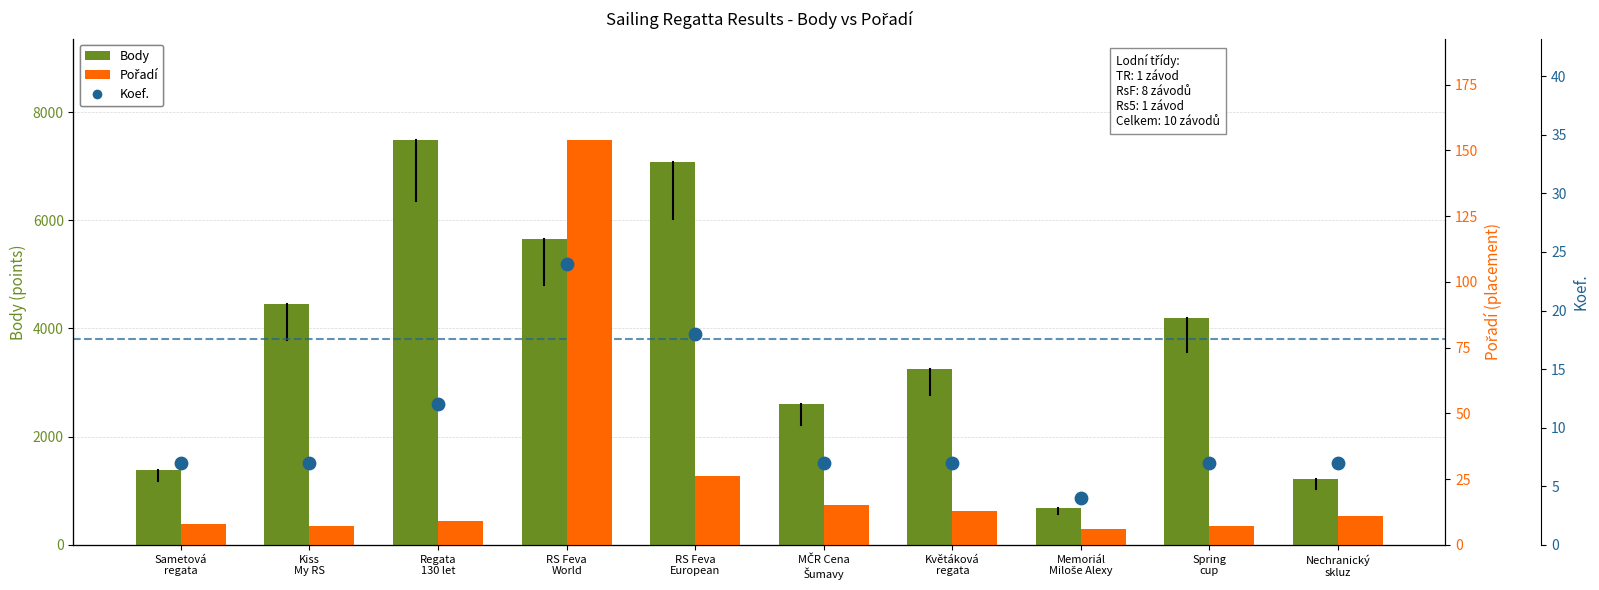

Which series has the largest total across all categories?

Body